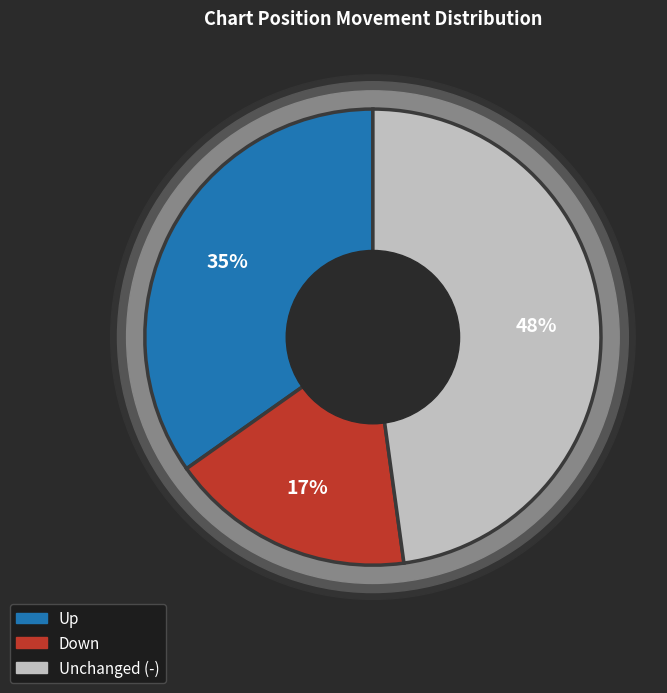

What is the largest slice in the pie chart?

-